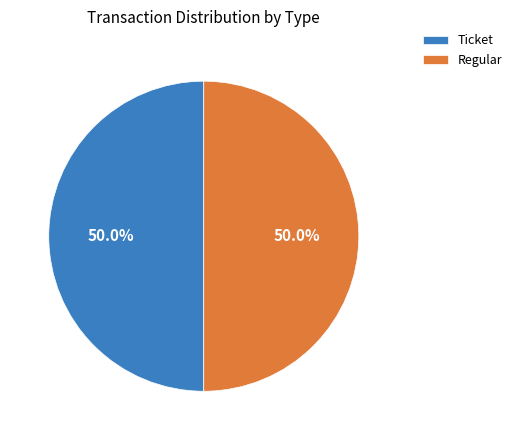

Approximately how many times larger is the value at Ticket compared to Regular?

1.0